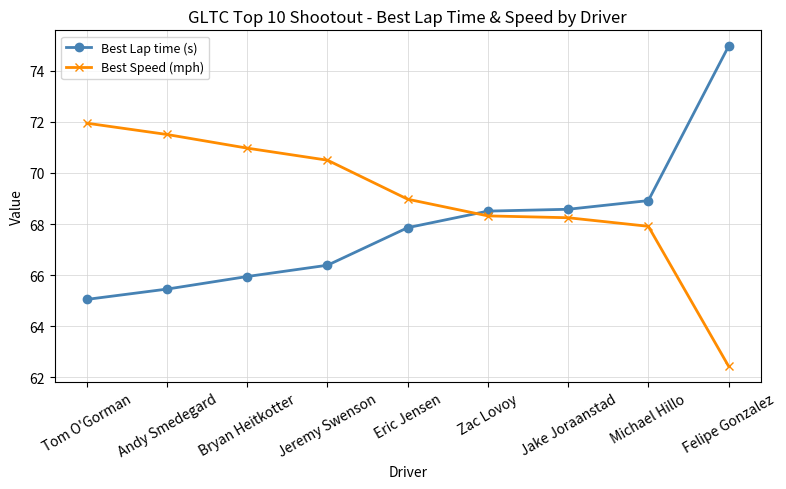

At Felipe Gonzalez, list the series in order from smallest to largest.

Best Speed (mph), Best Lap time (s)